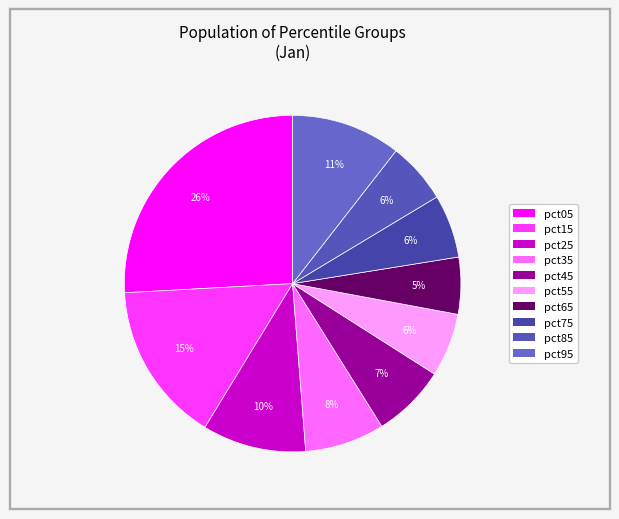

How many slices are in this pie chart?

10